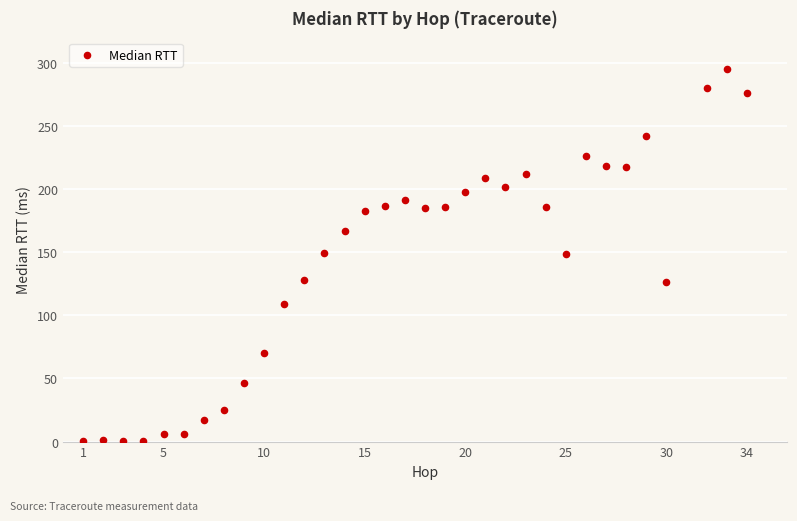

What is the range of X values (max minus min)?

33.0